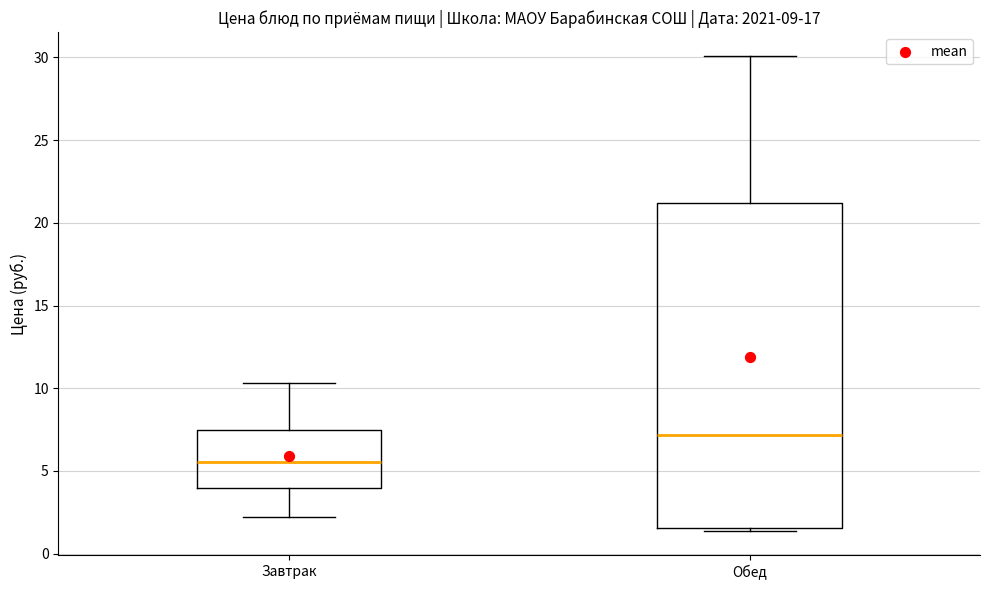

Which box has the lowest median line?

Завтрак